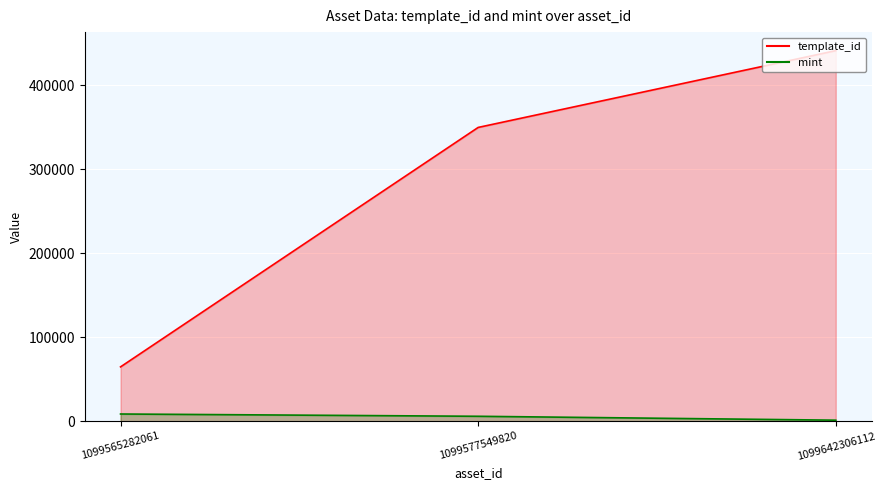

Reading left to right, what are all the values shown in this chart?

template_id: 64660	349523	440886
mint: 8601	5884	1252